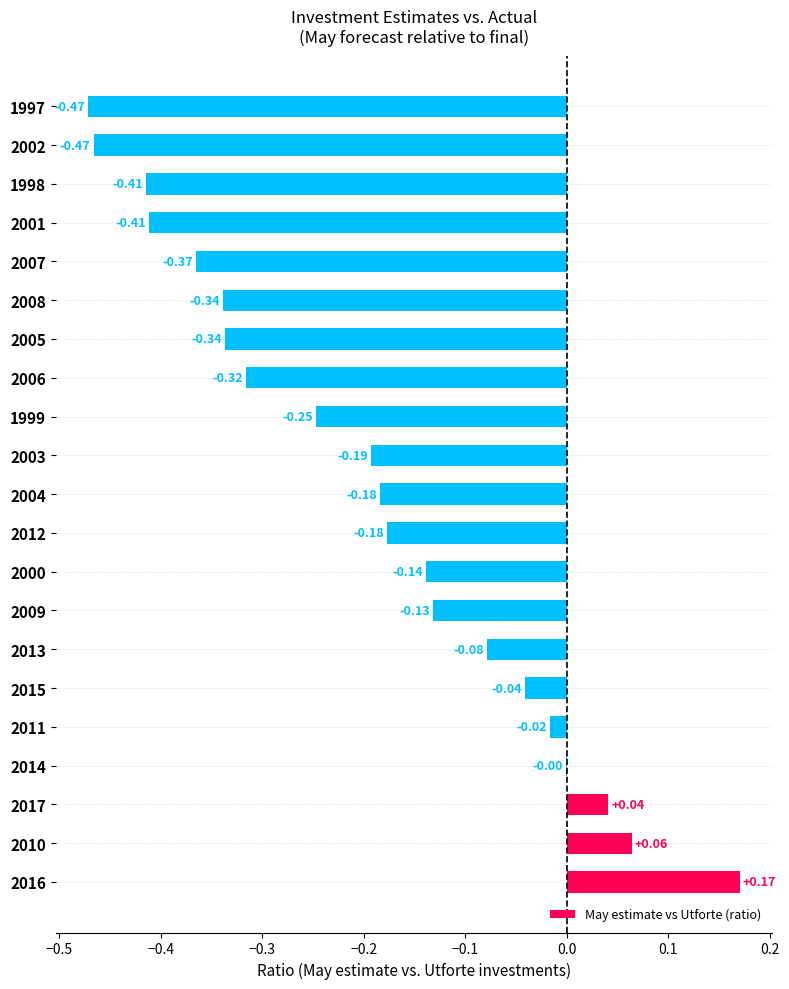

How many series are shown in this chart?

1